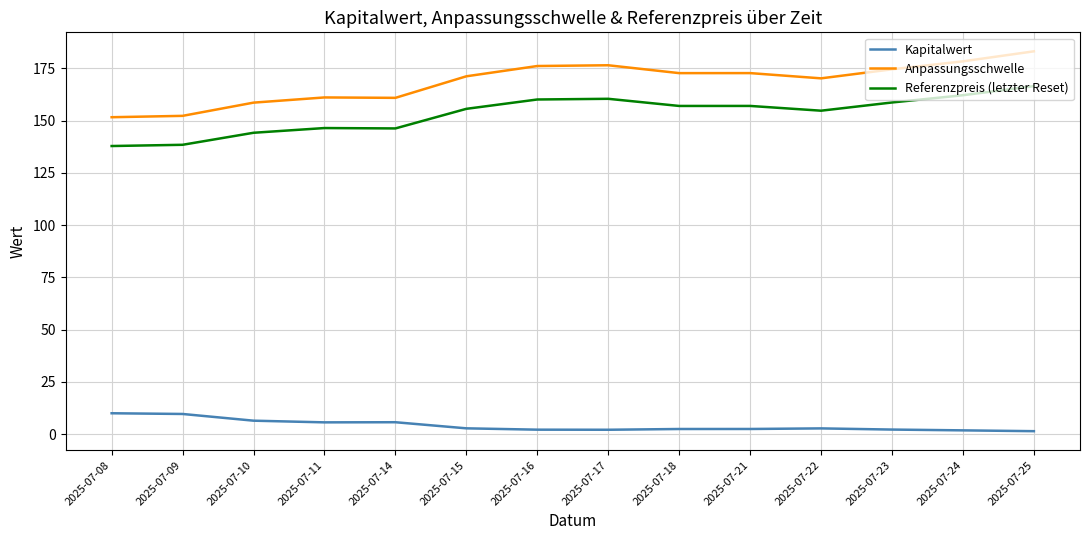

Which series has the largest range (max minus min)?

Anpassungsschwelle